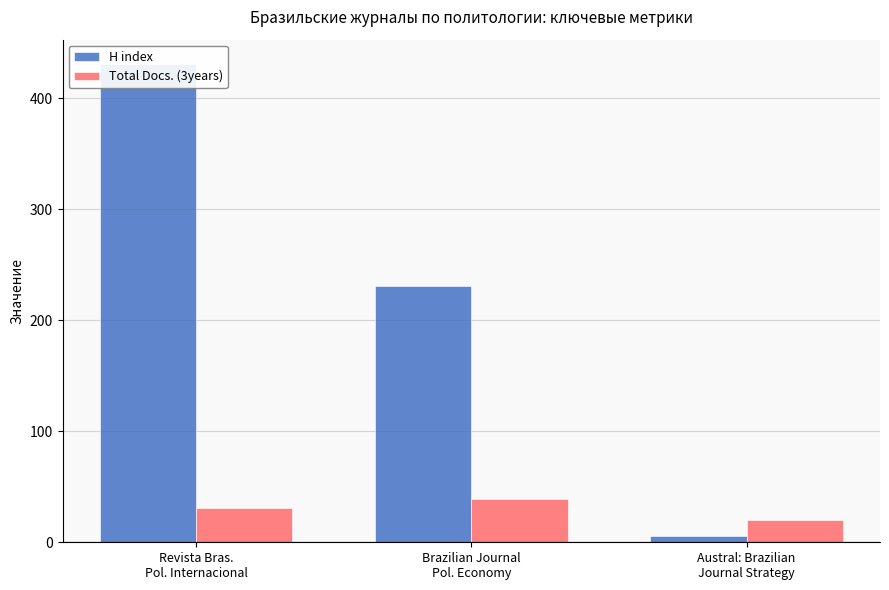

The value of Total Docs. (3years) at Revista Bras.
Pol. Internacional is 31. True or false?

True